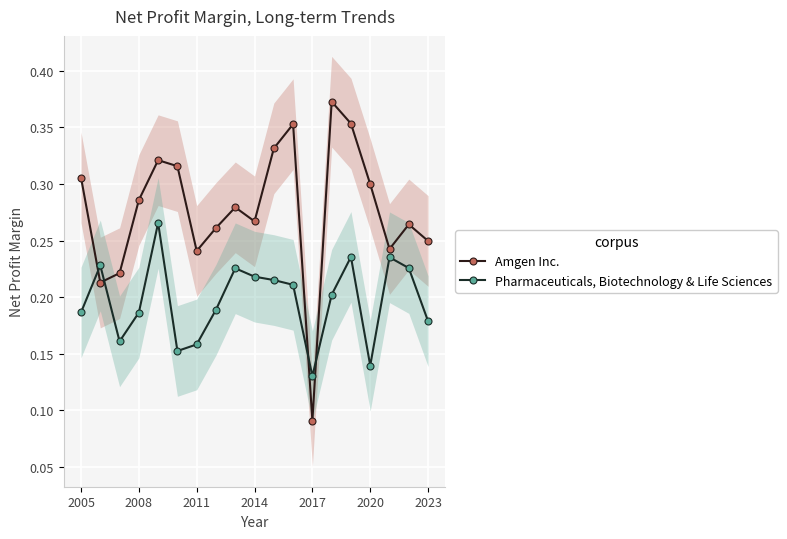

At which label does Amgen Inc. reach its minimum?

2017